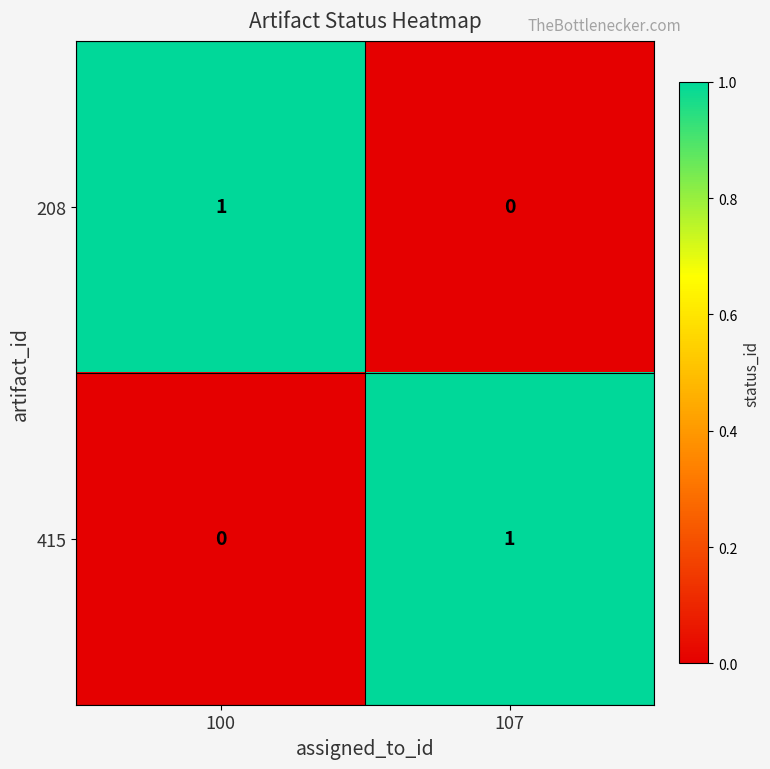

List the labels in order of 208 value, smallest first.

107, 100